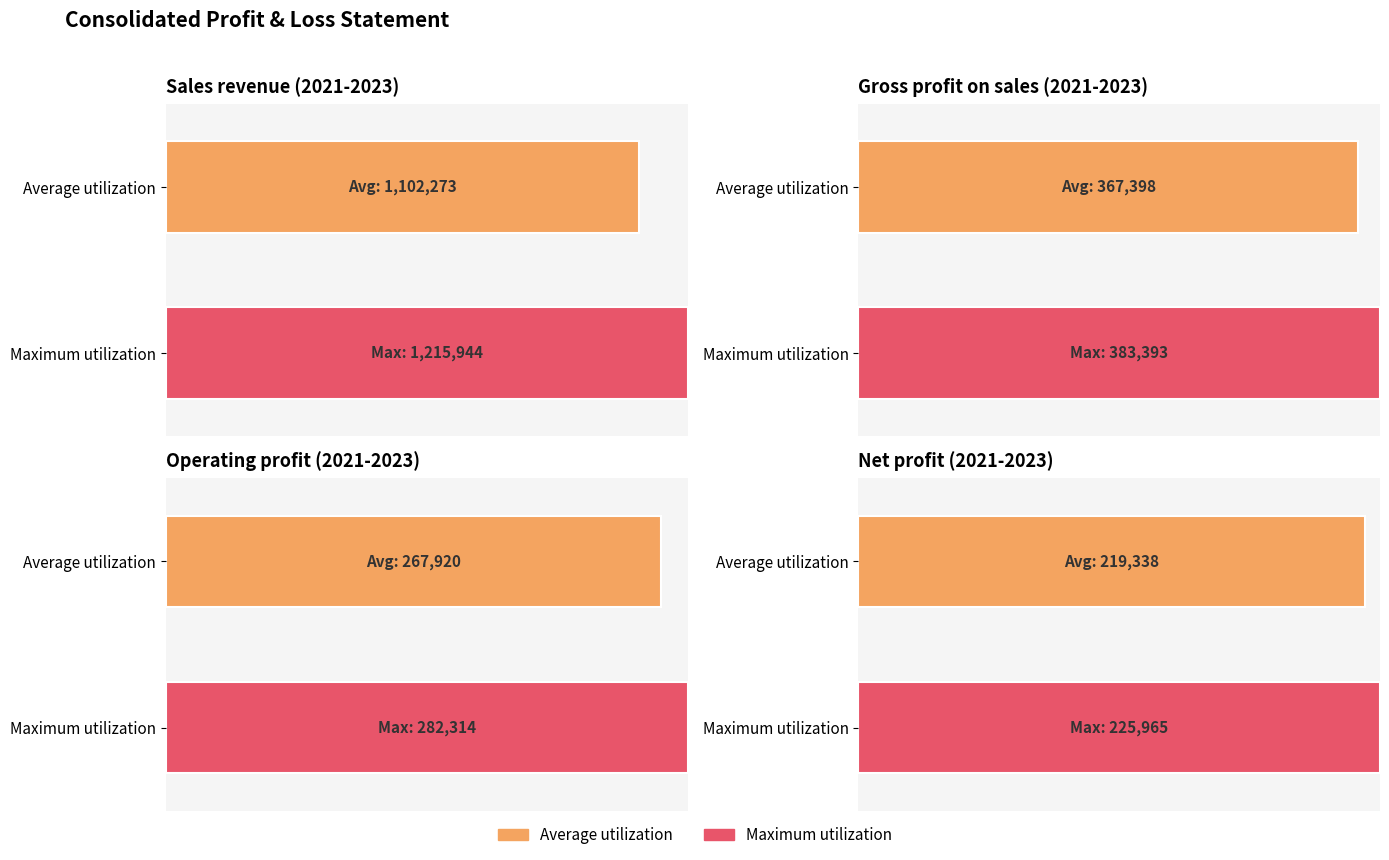

At how many categories does at least one series exceed 1128355?

1